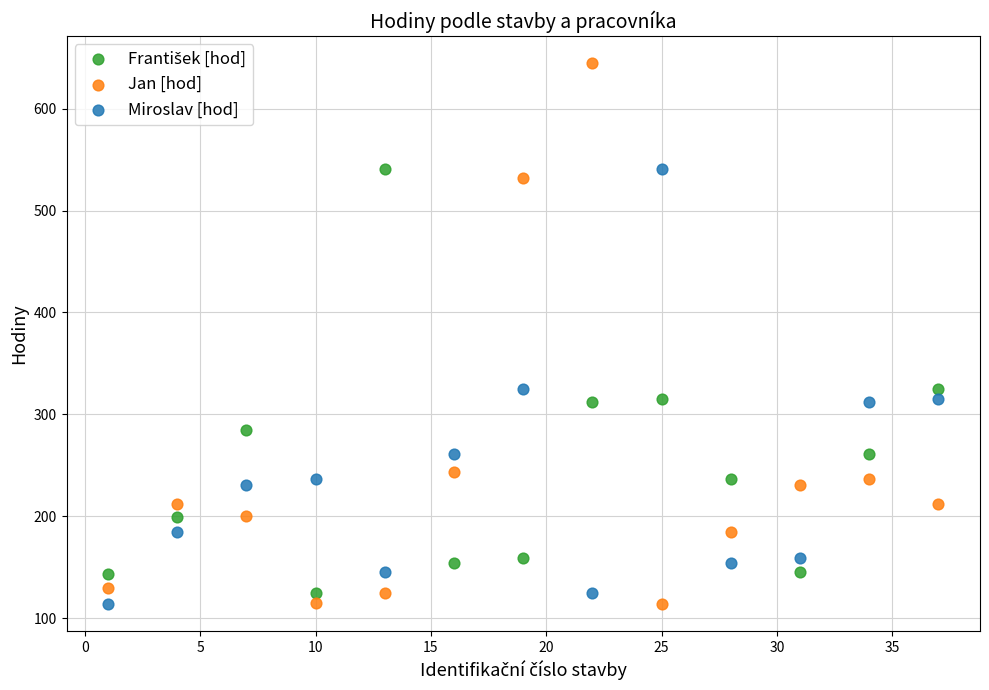

Which series has the largest Y range (max minus min)?

Jan [hod]